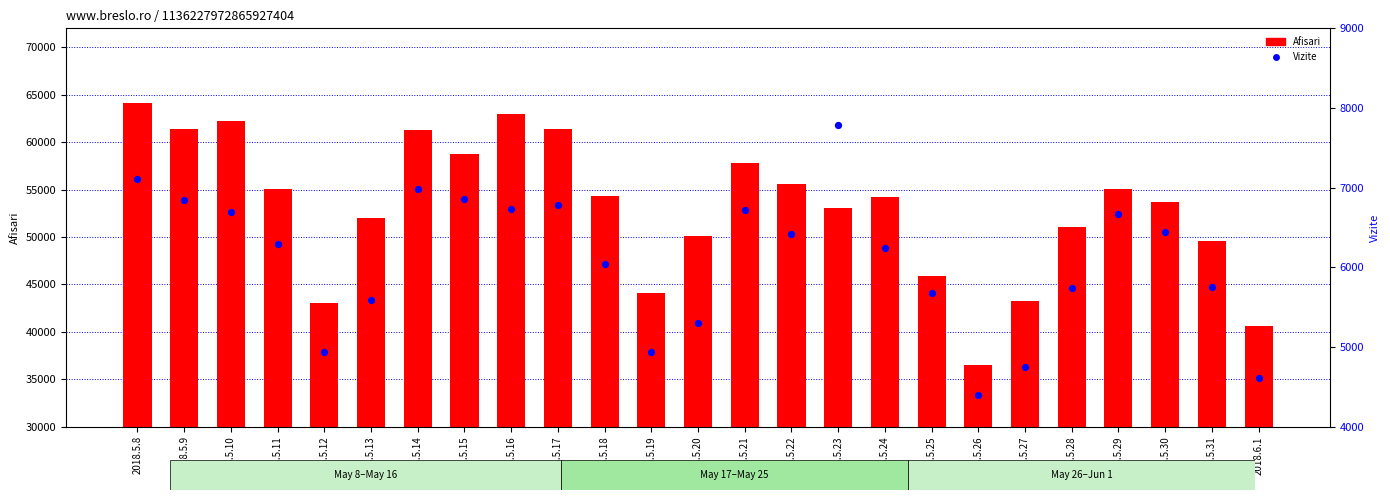

What are all the series names shown in the legend?

Afisari, Vizite